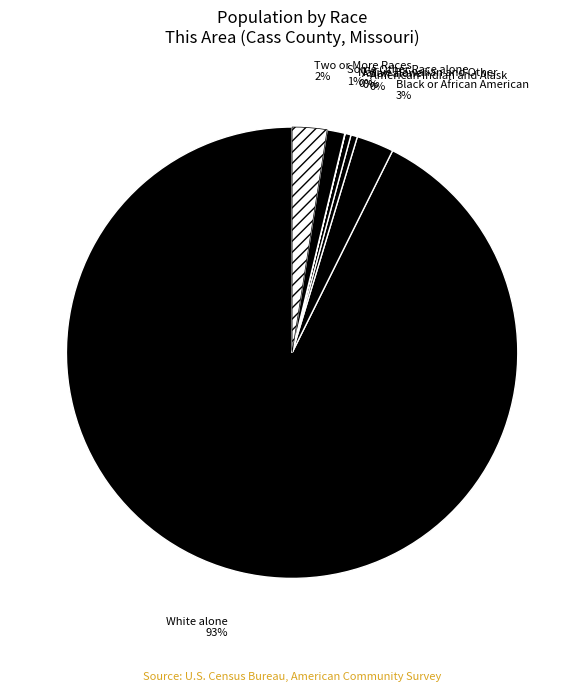

To the nearest percent, what is the average slice percentage?

14%